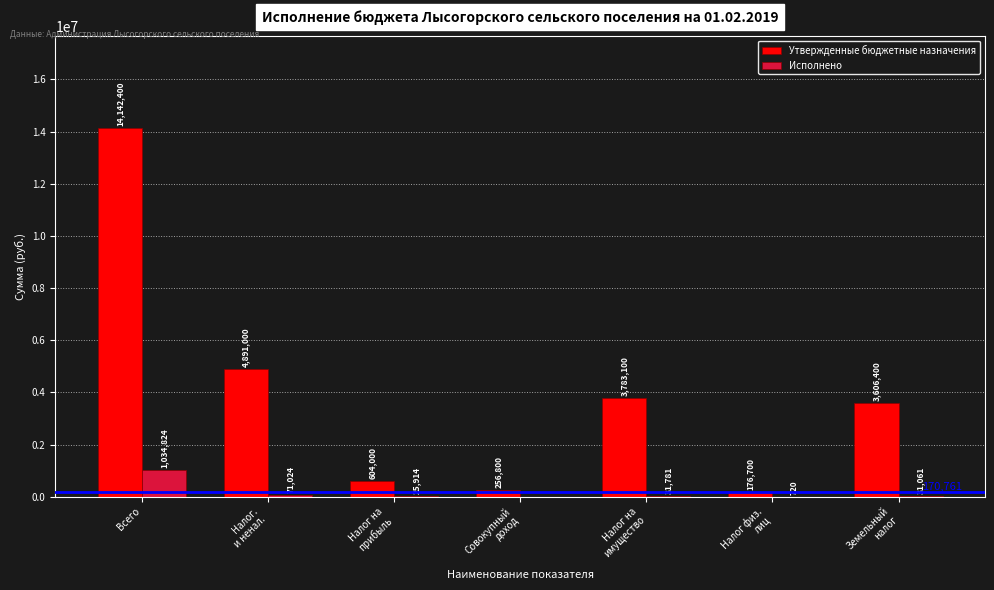

Where is Исполнено nearest to the value 517412?

Налог.
и ненал.